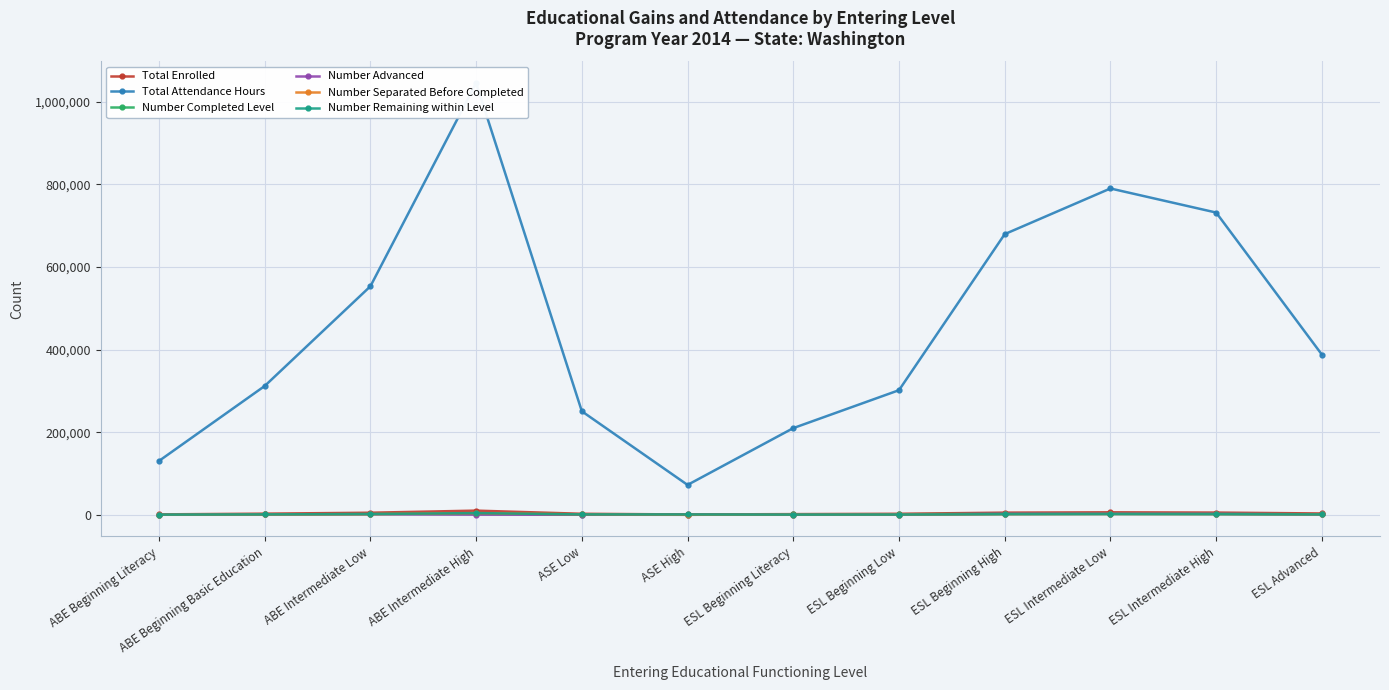

Where is Number Advanced nearest to the value 1247?

ABE Intermediate Low